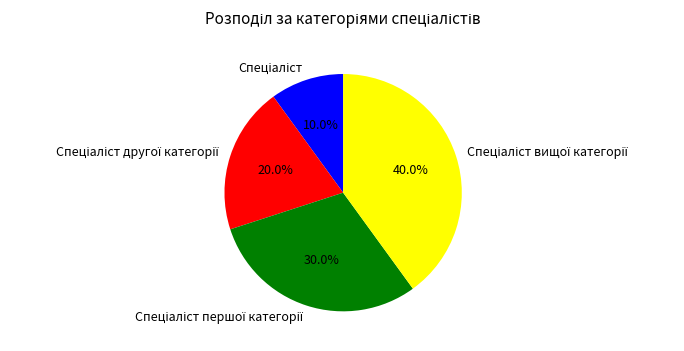

Does any single category account for the majority?

No